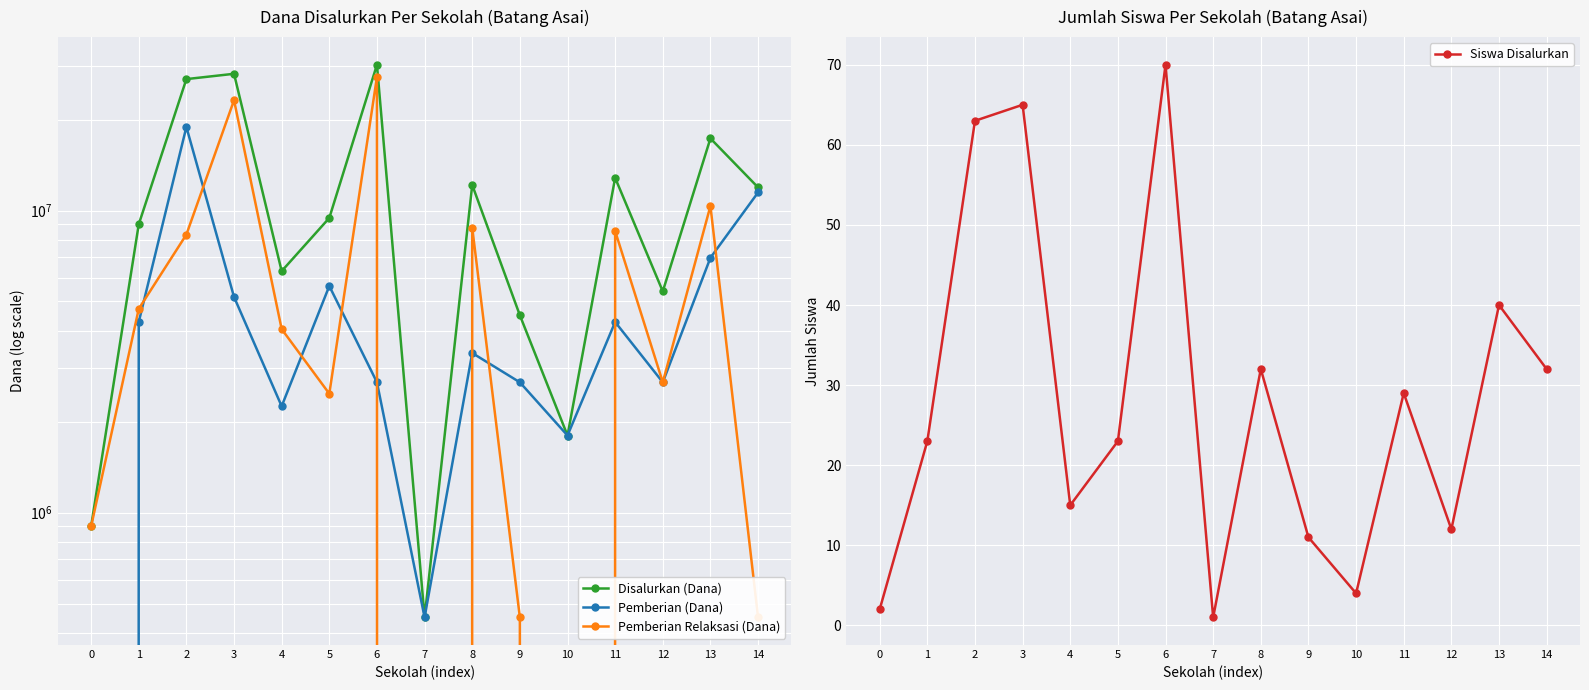

How many positive values does the Pemberian (Dana) series have?

14